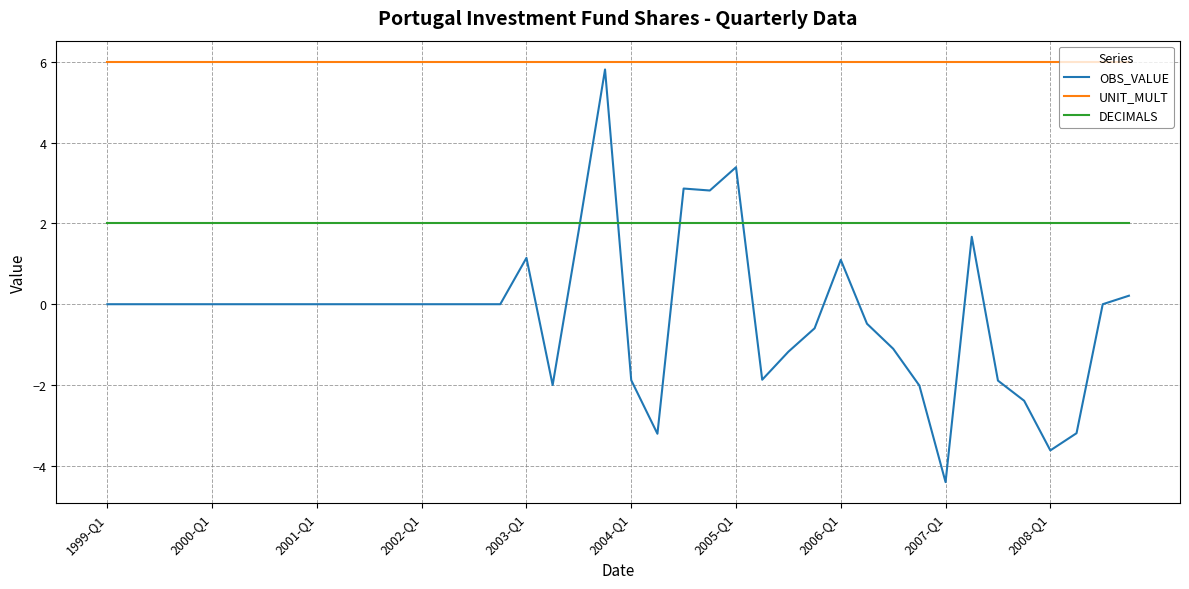

List the series in order of their overall mean, highest first.

UNIT_MULT, DECIMALS, OBS_VALUE